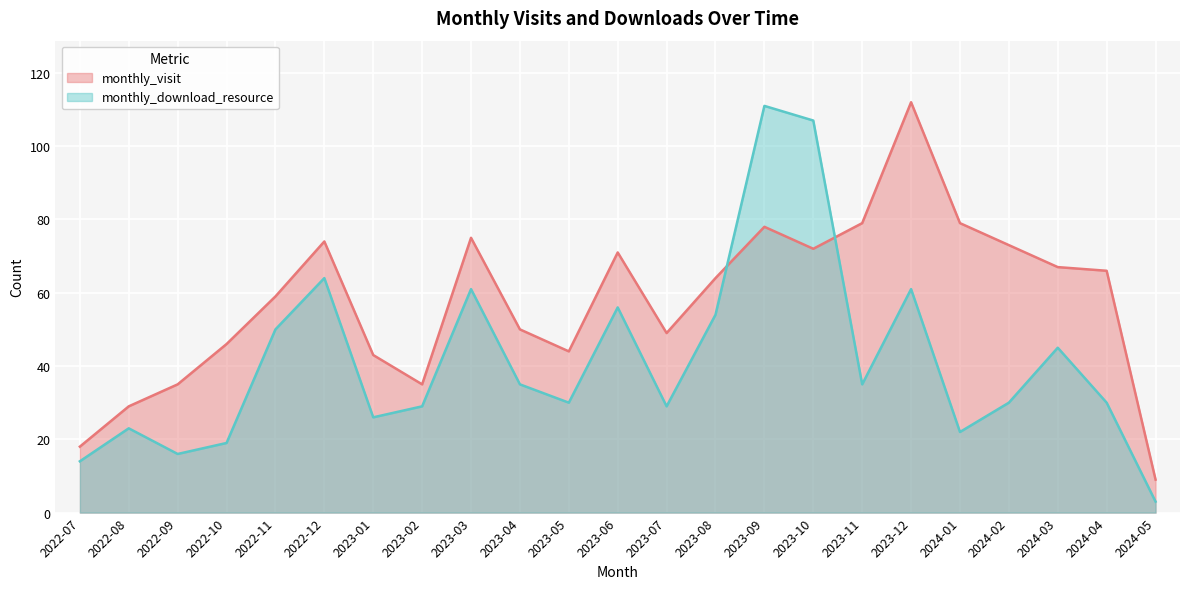

What are all the series names shown in the legend?

monthly_visit, monthly_download_resource